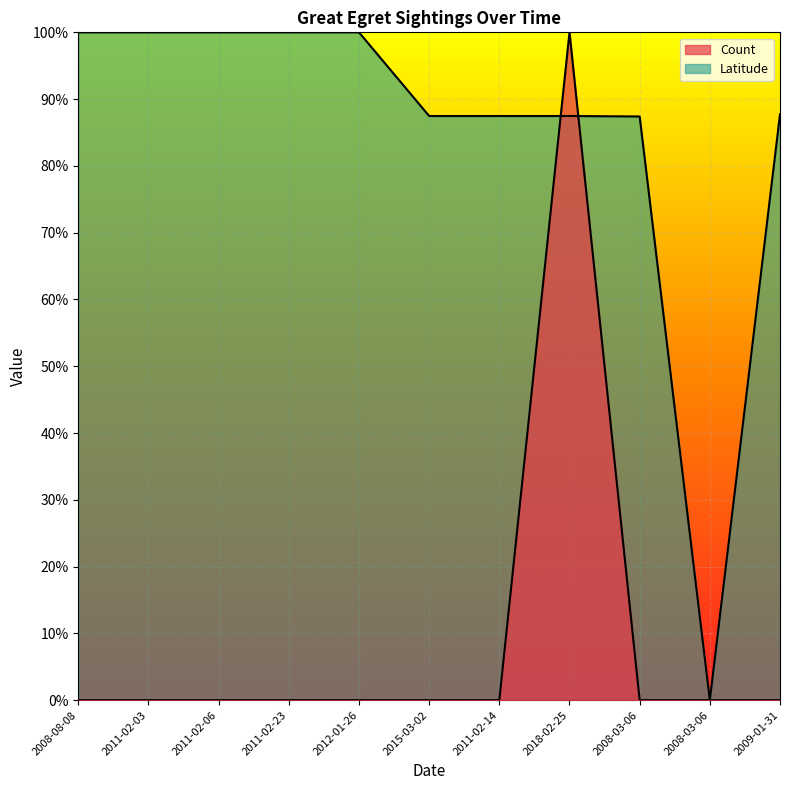

What is the sum of all Count values?

1.0